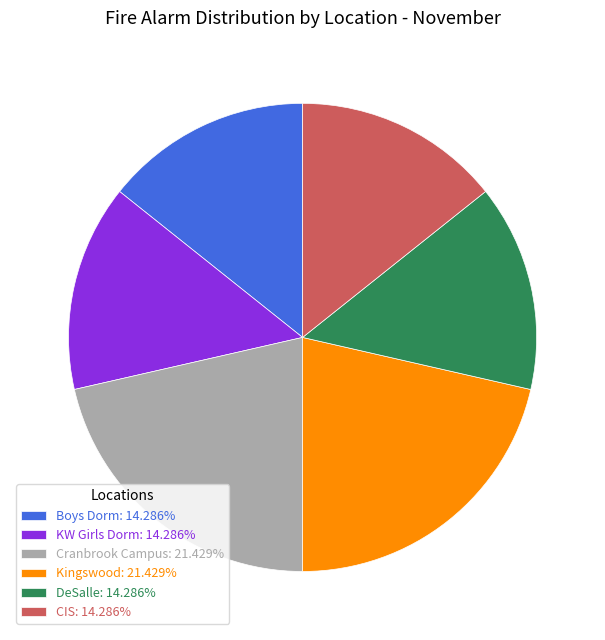

Approximately how many times larger is the value at Cranbrook Campus: 21.429% compared to Kingswood: 21.429%?

1.0